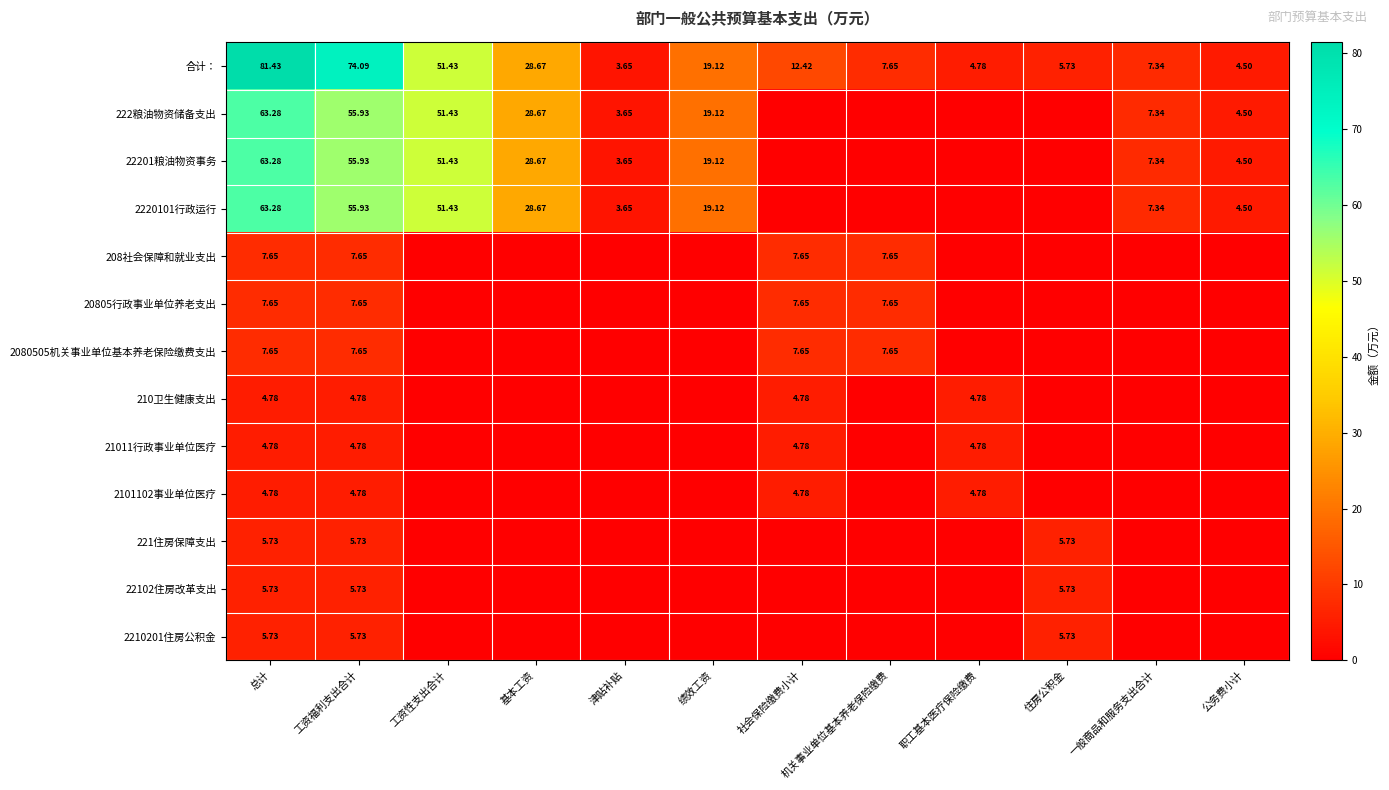

What is the maximum value for 22102住房改革支出?

5.7